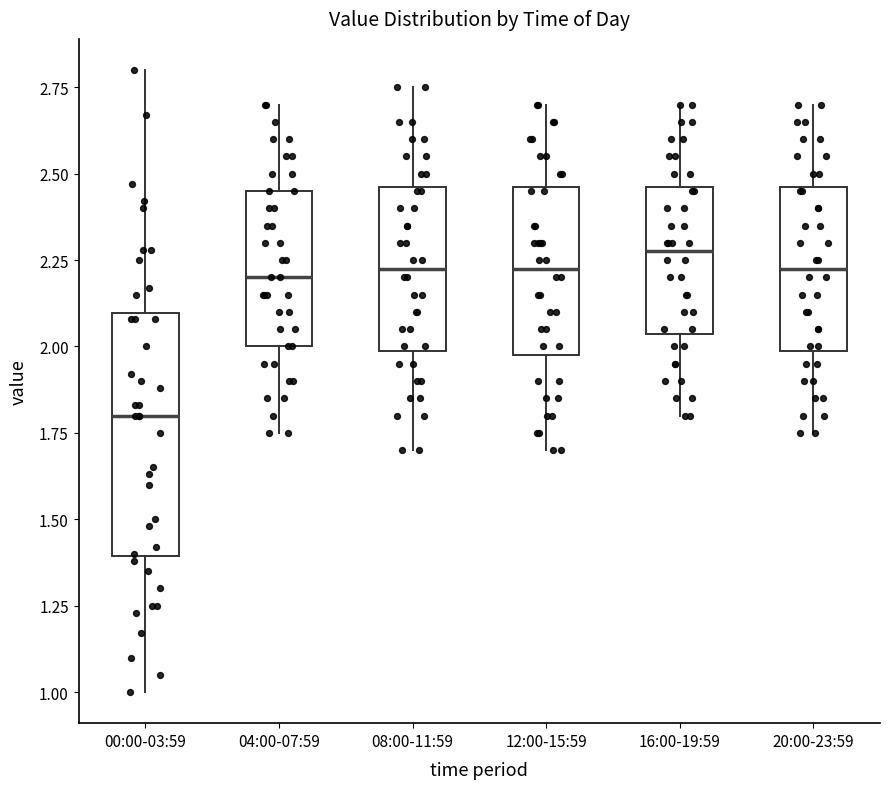

Reading left to right, transcribe this box plot: for each box, give where its median line is, the range the box spans, and where its two whiskers end, as read against the y-axis. The values are not printed on the chart, so give them approximately, as read against the axis.

00:00-03:59: median 1.80, box 1.40 to 2.10, whiskers 1.00 to 2.80
04:00-07:59: median 2.20, box 2.00 to 2.45, whiskers 1.75 to 2.70
08:00-11:59: median 2.25, box 2.00 to 2.45, whiskers 1.70 to 2.75
12:00-15:59: median 2.25, box 2.00 to 2.45, whiskers 1.70 to 2.70
16:00-19:59: median 2.30, box 2.05 to 2.45, whiskers 1.80 to 2.70
20:00-23:59: median 2.25, box 2.00 to 2.45, whiskers 1.75 to 2.70